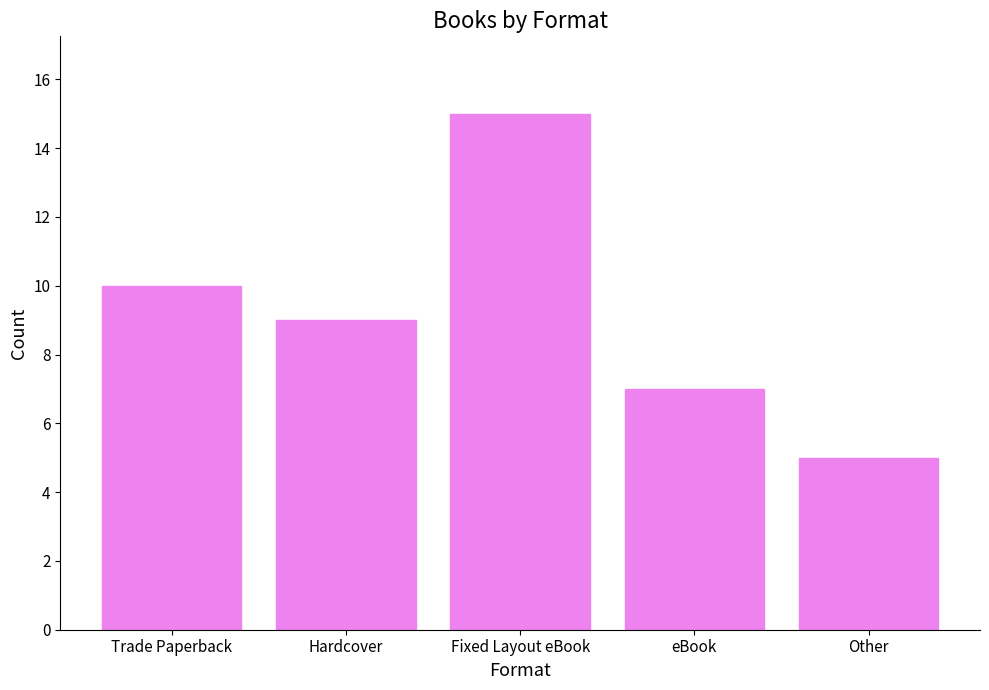

Where does the data first go above 9?

Trade Paperback